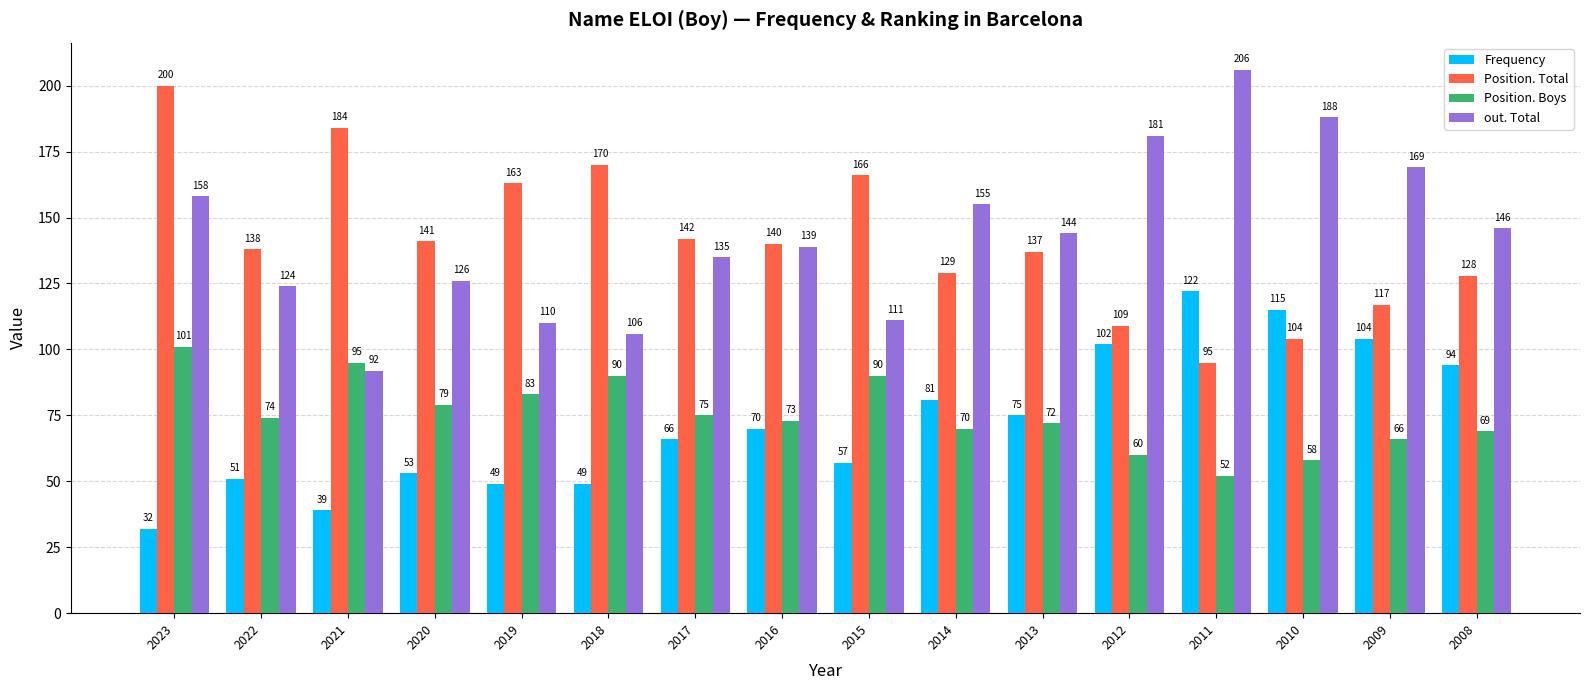

The Frequency series shows 17 at 2016. True or false?

False